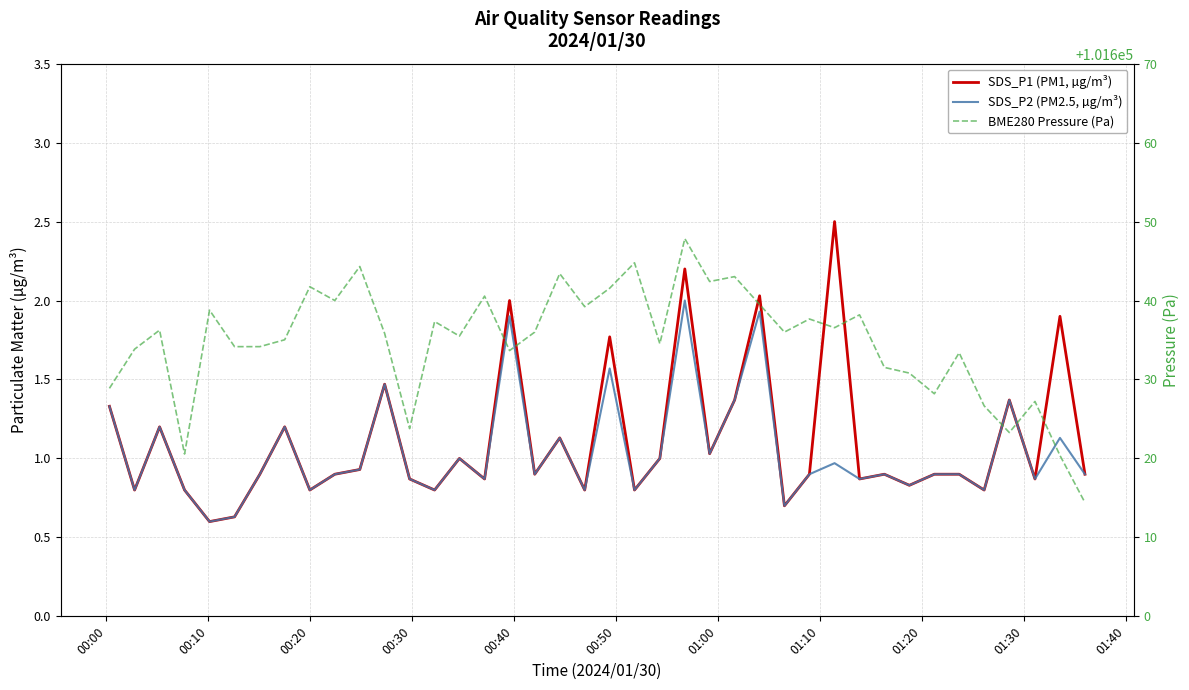

Is the value of BME280 Pressure (Pa) at 25 greater than the value of SDS_P1 (PM1, µg/m³) at 01:30?

Yes